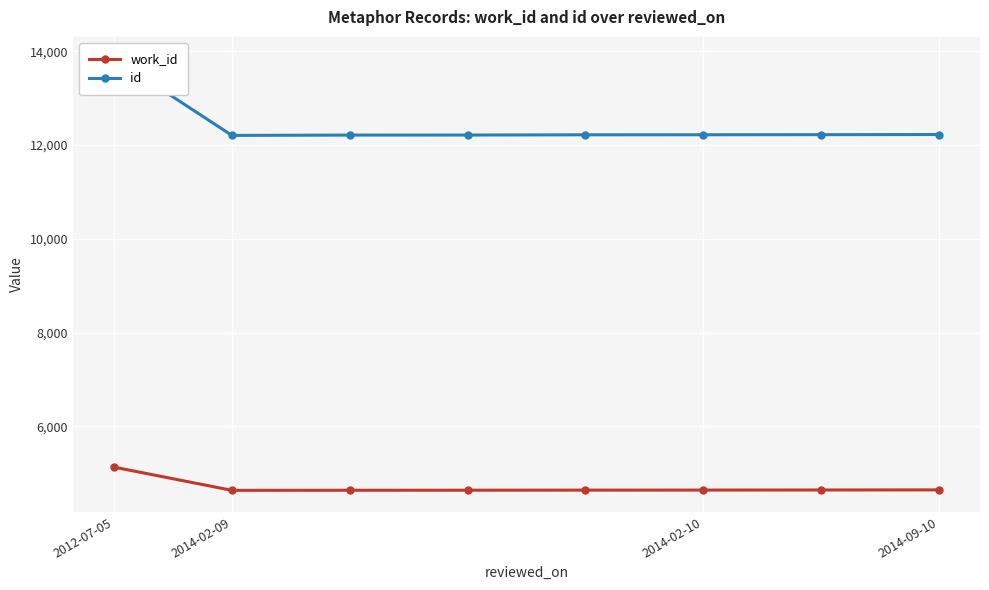

What are all the series names shown in the legend?

work_id, id